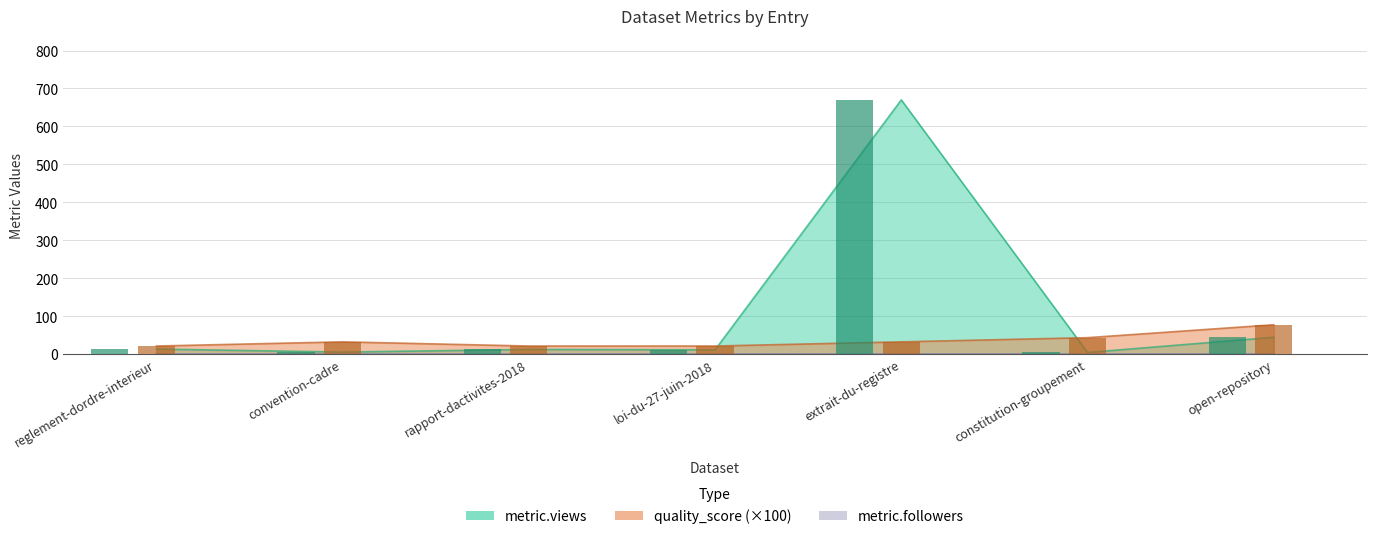

At which category is the sum across all series the highest?

extrait-du-registre